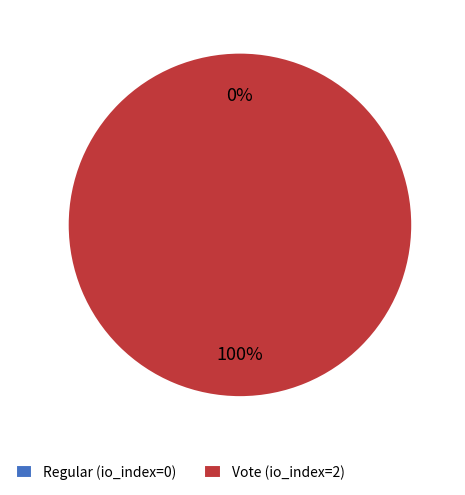

What is the largest slice in the pie chart?

Vote (io_index=2)